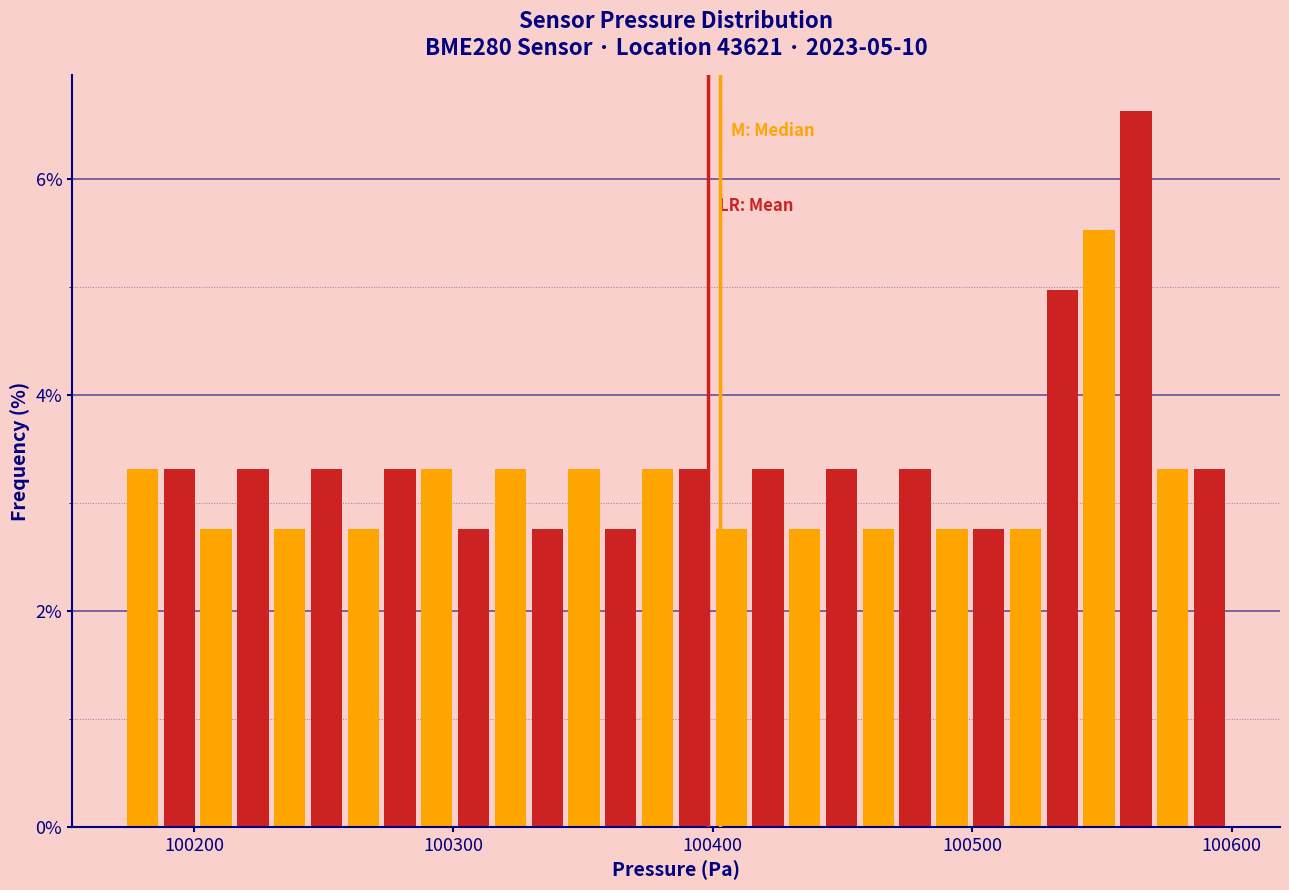

Read against the x-axis, roughly where is the centre of the tallest bar?

100560